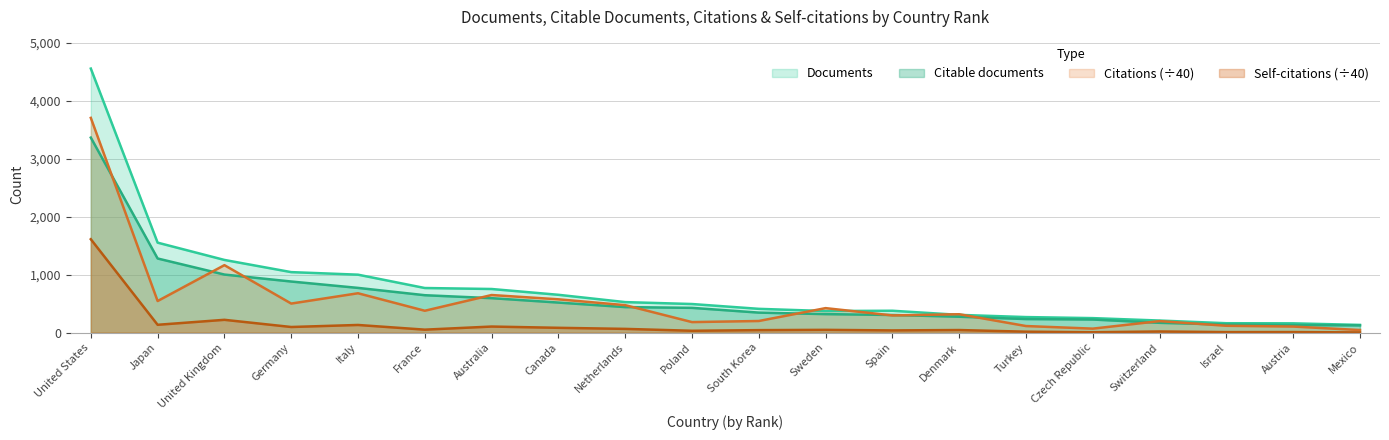

Which series has the largest range (max minus min)?

Documents